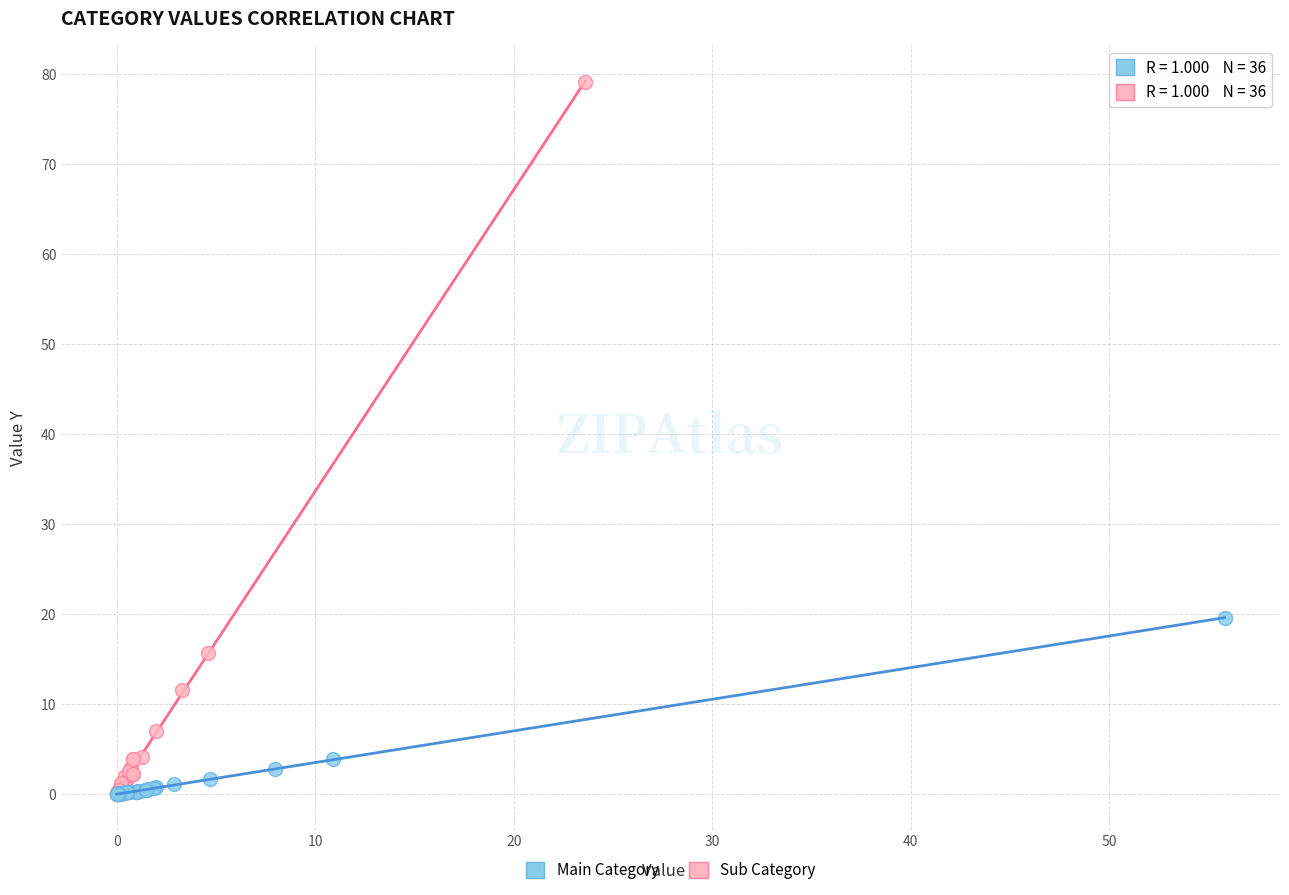

Which series contains the highest Y value?

Sub Category